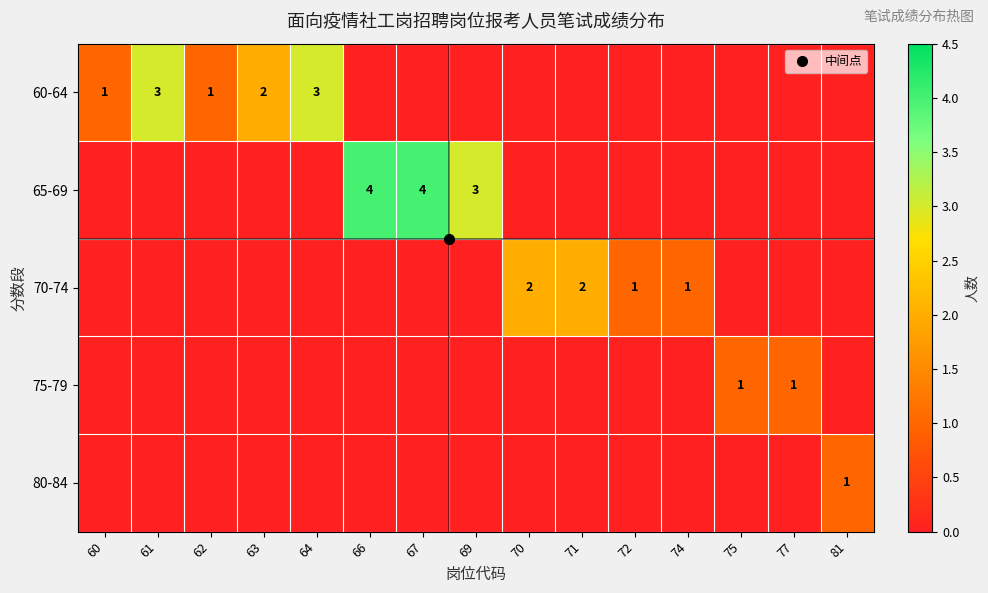

At which category is the sum across all series the highest?

66